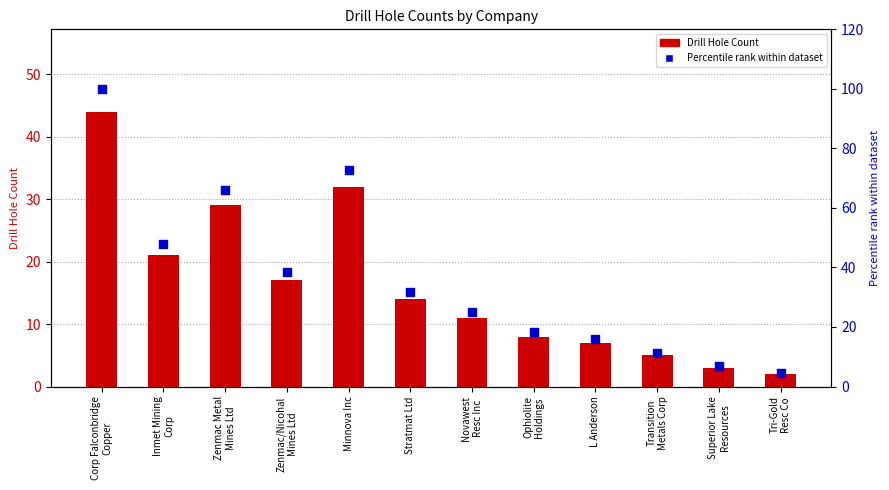

What is the total value across all series at L Anderson?

22.9